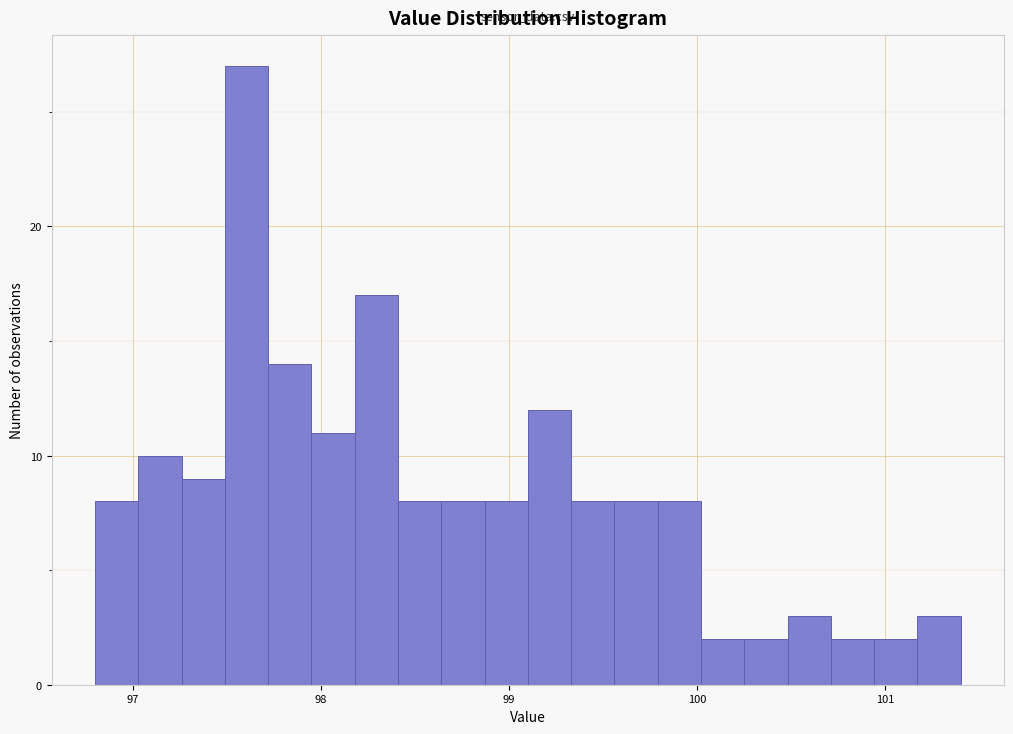

Around what value on the x-axis is the tallest bar? Give the approximate position of its centre, as read against the axis.

97.6